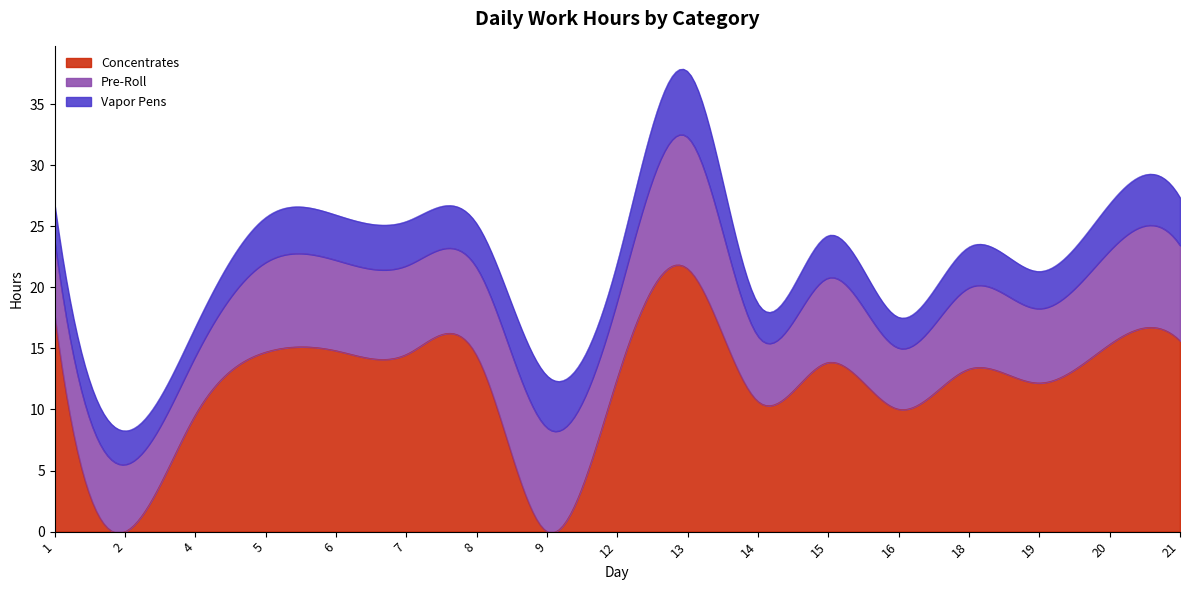

What is the approximate value of Concentrates at 1?

17.6